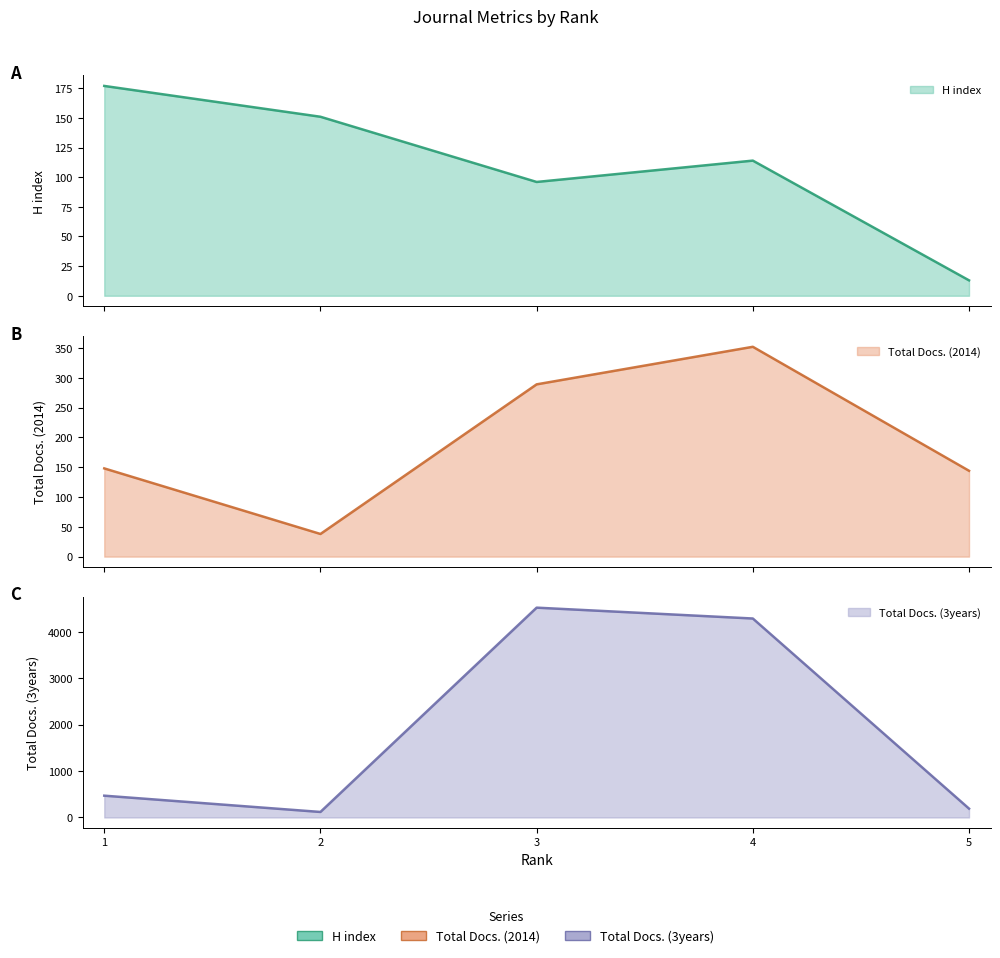

What is the difference between the Total Docs. (3years) values at 3 and 5?

4332